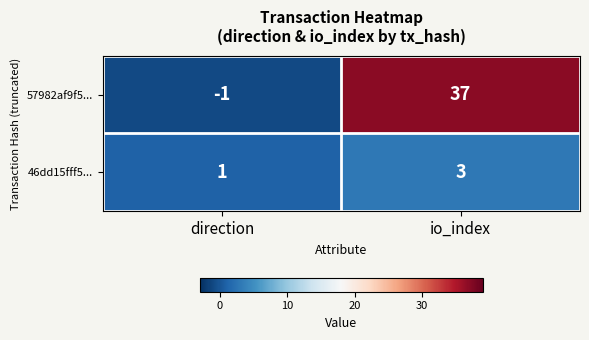

The 46dd15fff5... series shows 5 at io_index. True or false?

False